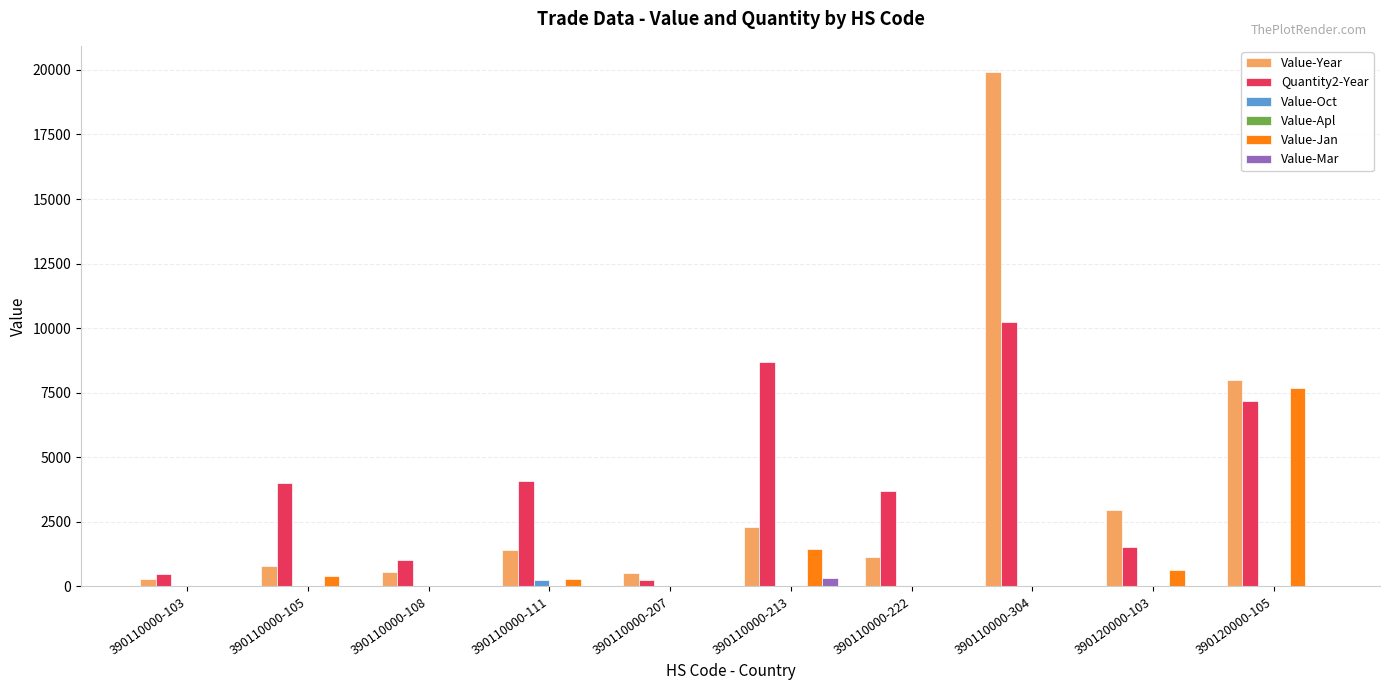

The value of Value-Year at 390110000-222 is 1144. True or false?

True